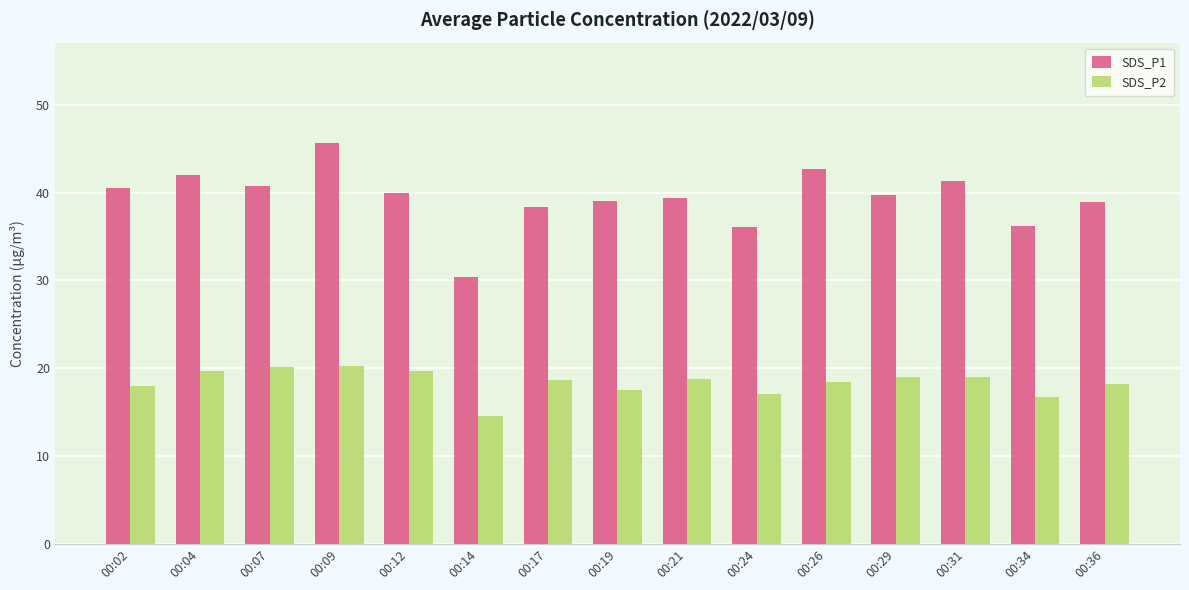

Between 00:24 and 00:29, which series saw the biggest shift?

SDS_P1